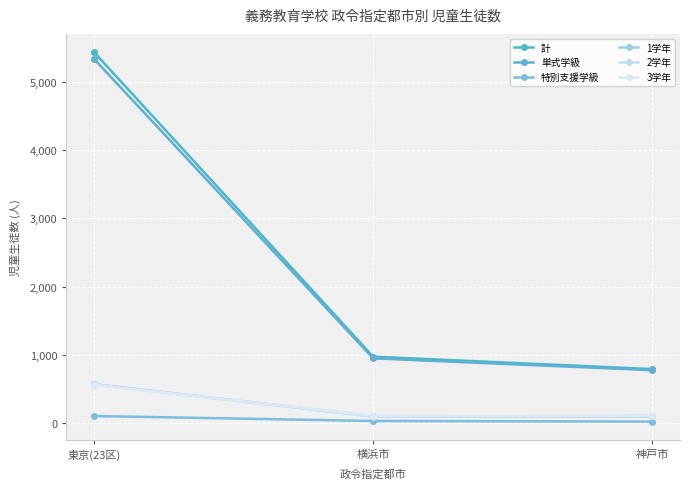

What is the spread (max minus min) of values at 神戸市?

771